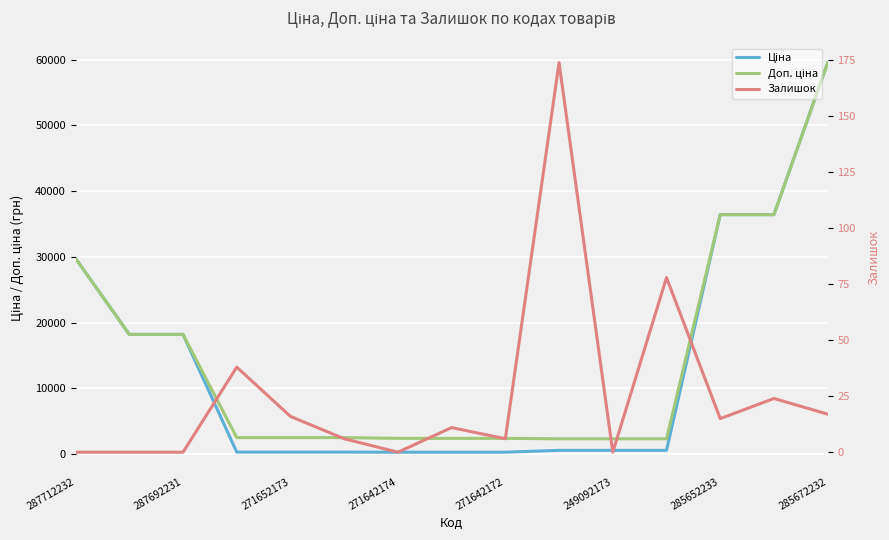

At how many categories does at least one series exceed 10631?

6